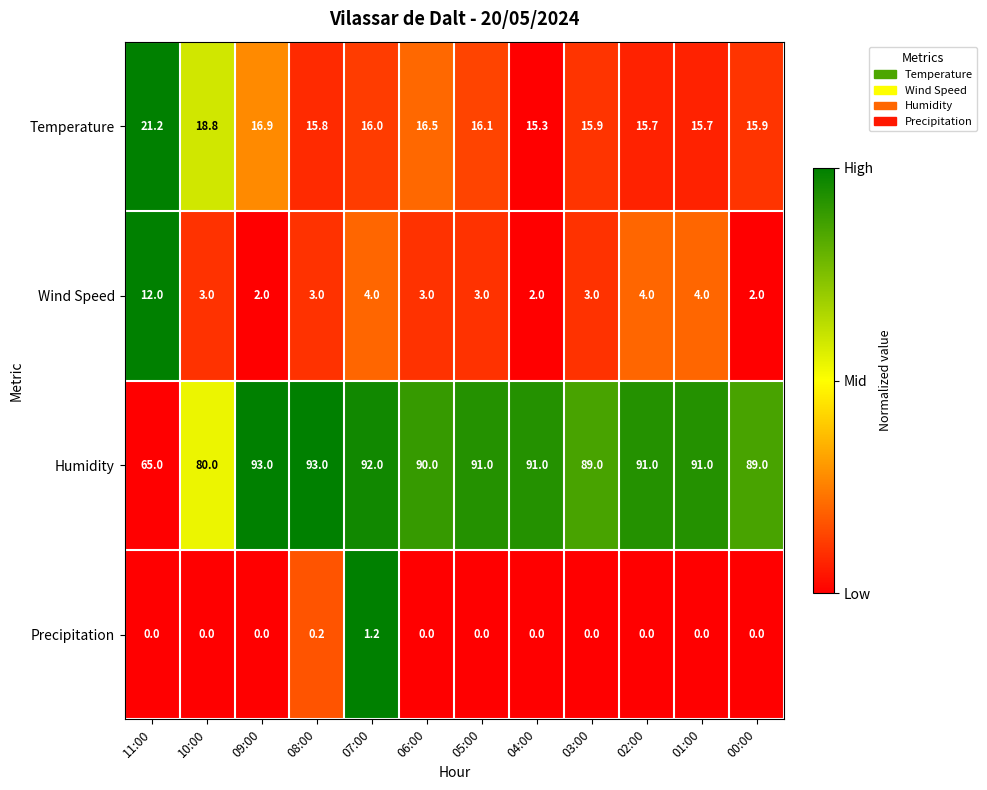

What is the average value of the Temperature series?

16.7